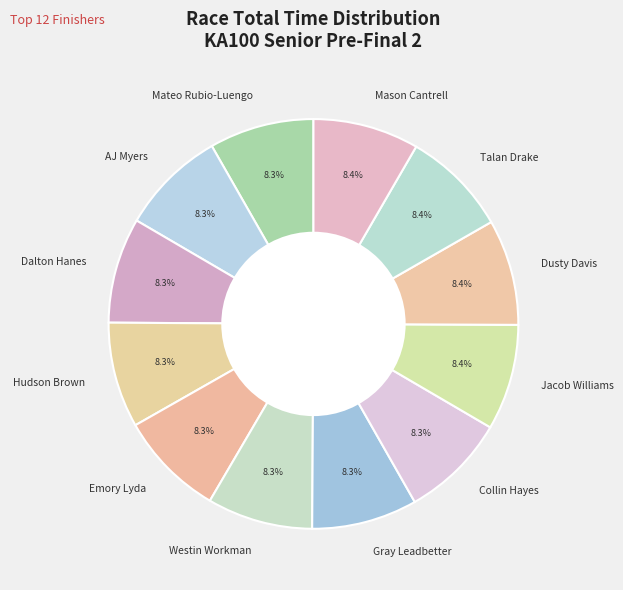

Combined, do Mason Cantrell and Dusty Davis account for over 50%?

No